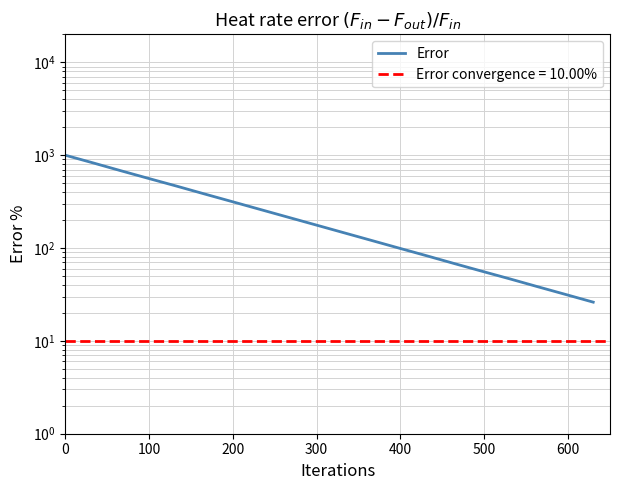

The value at 8 is 108.8. True or false?

False